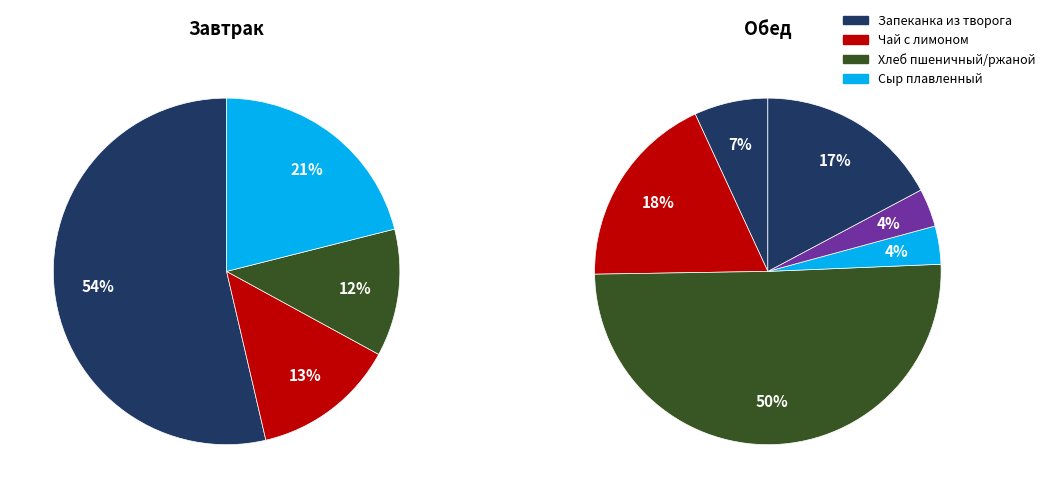

Does 9 represent more than half of the total?

No